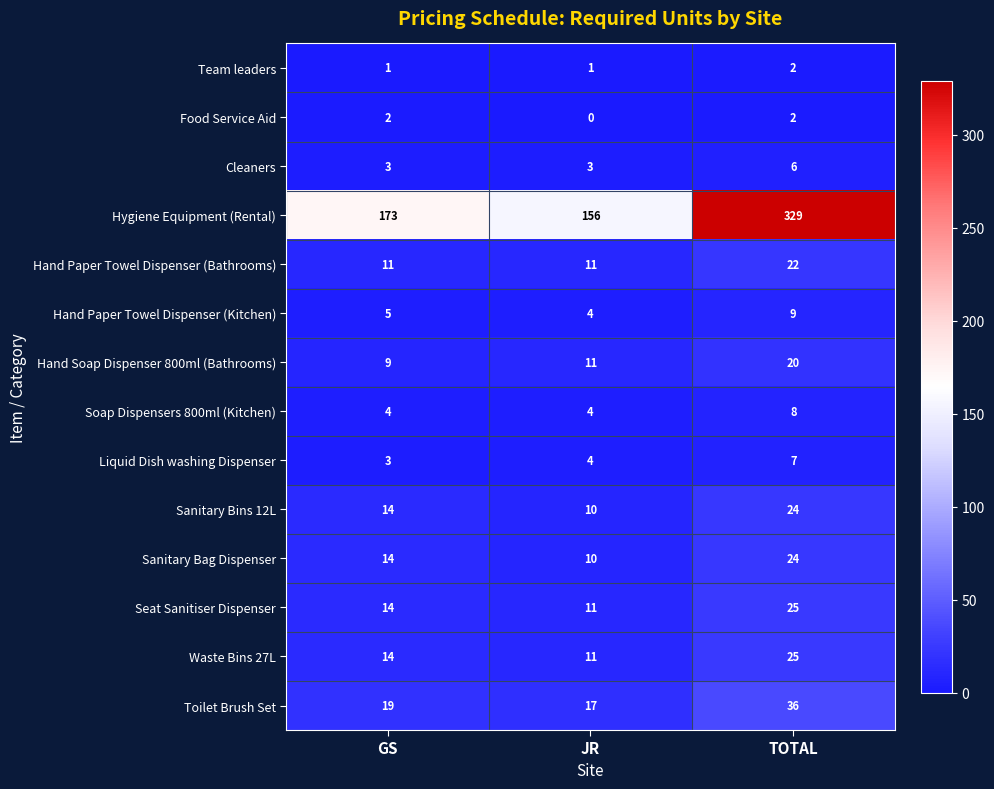

Which category has the lowest value in the Hand Soap Dispenser 800ml (Bathrooms) series?

GS